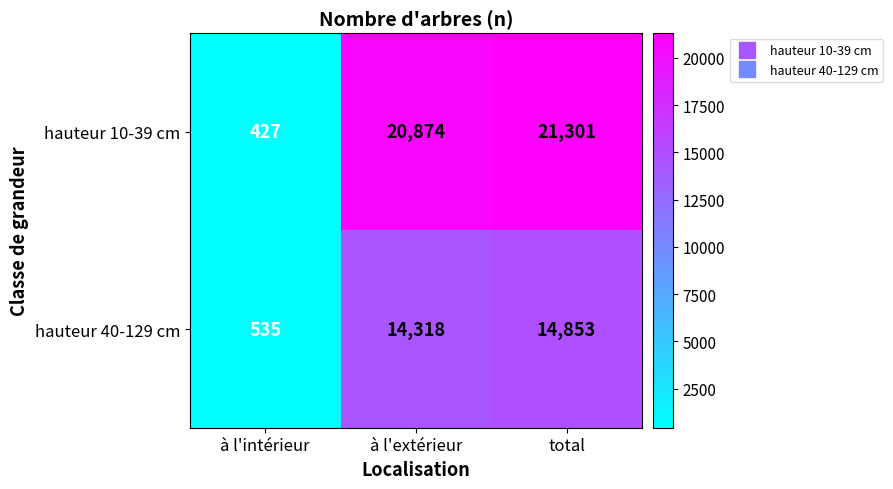

The value of hauteur 10-39 cm at à l'extérieur is 34365. True or false?

False